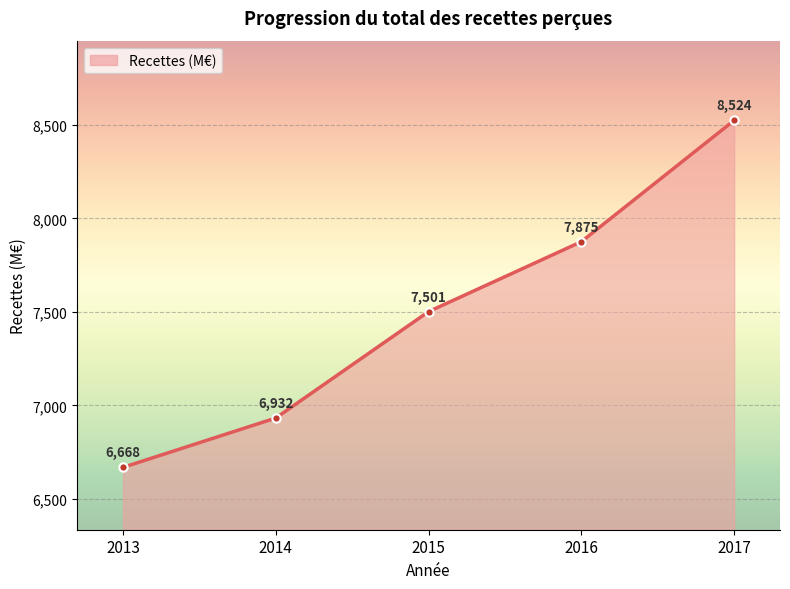

Rank the categories by value from highest to lowest.

2017, 2016, 2015, 2014, 2013